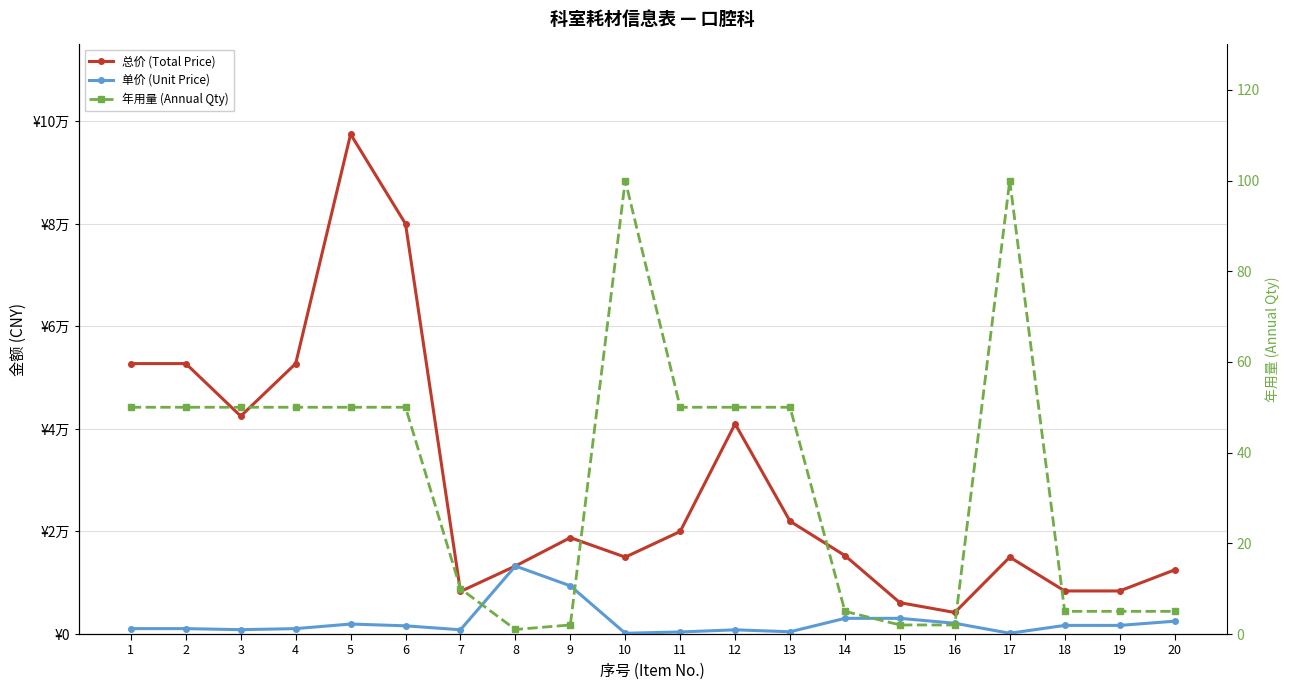

Reading right to left, transcribe all the data shown in this chart.

总价 (Total Price): 12500	8400	8400	15000	4200	6120	15300	22000	41000	20000	15000	18800	13260	8300	80000	97500	52750	42500	52750	52750
单价 (Unit Price): 2500	1680	1680	150	2100	3060	3060	440	820	400	150	9400	13260	830	1600	1950	1055	850	1055	1055
年用量 (Annual Qty): 5	5	5	100	2	2	5	50	50	50	100	2	1	10	50	50	50	50	50	50